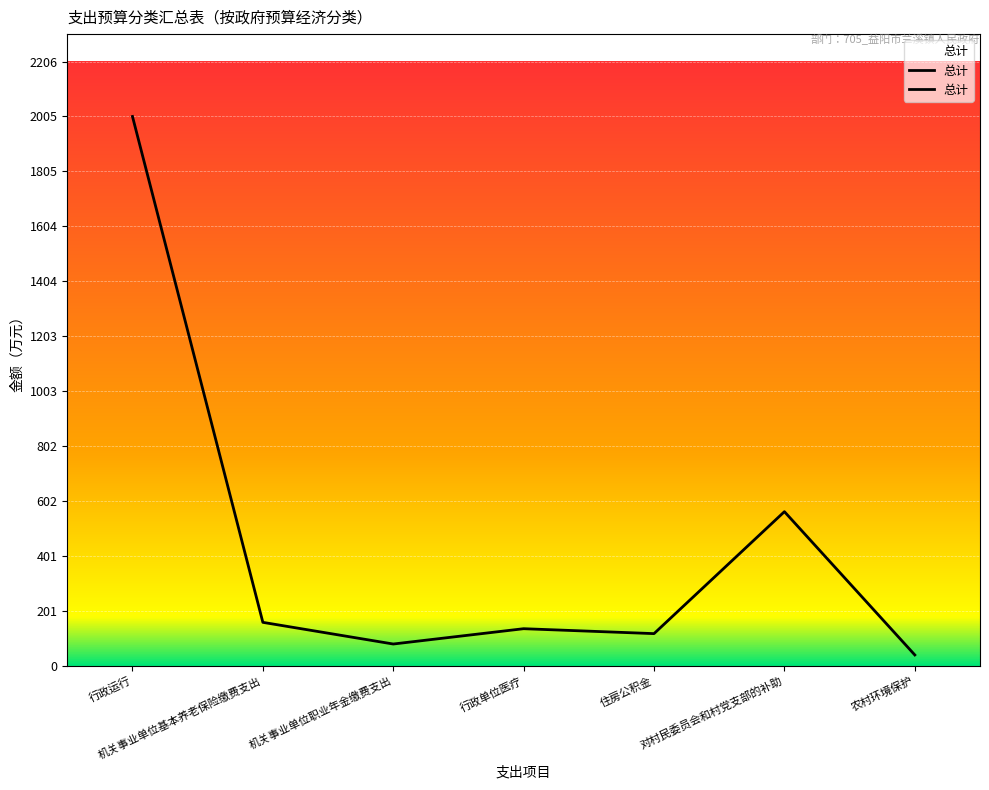

Does the chart have visible grid lines?

Yes